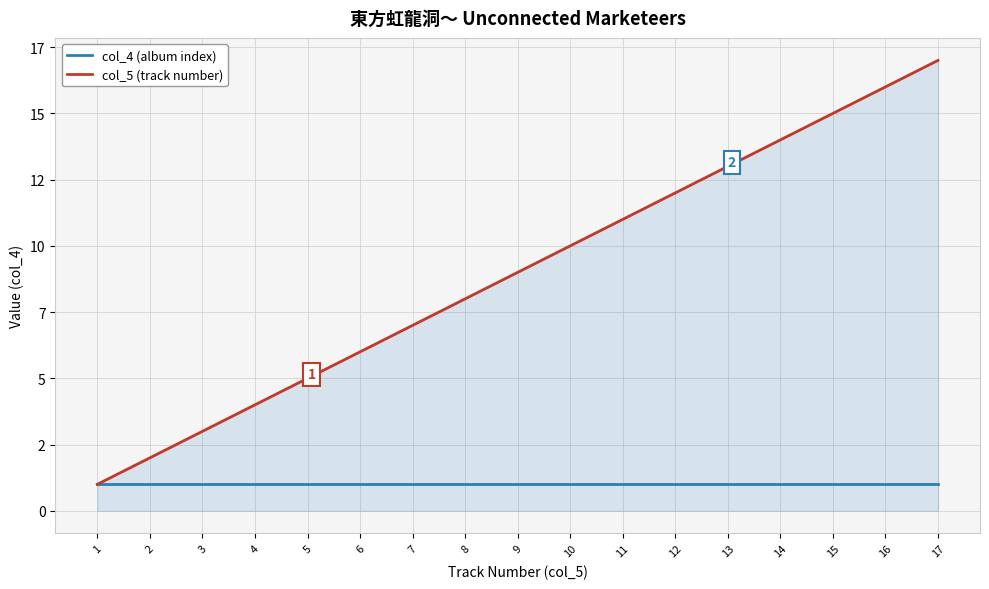

What is the approximate value of col_5 (track number) at 8?

8